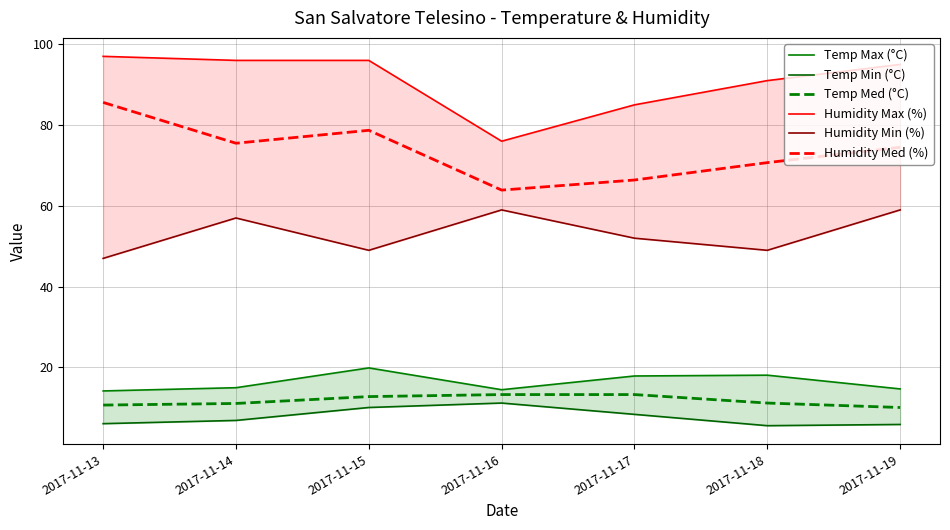

How many distinct data groups are displayed?

6